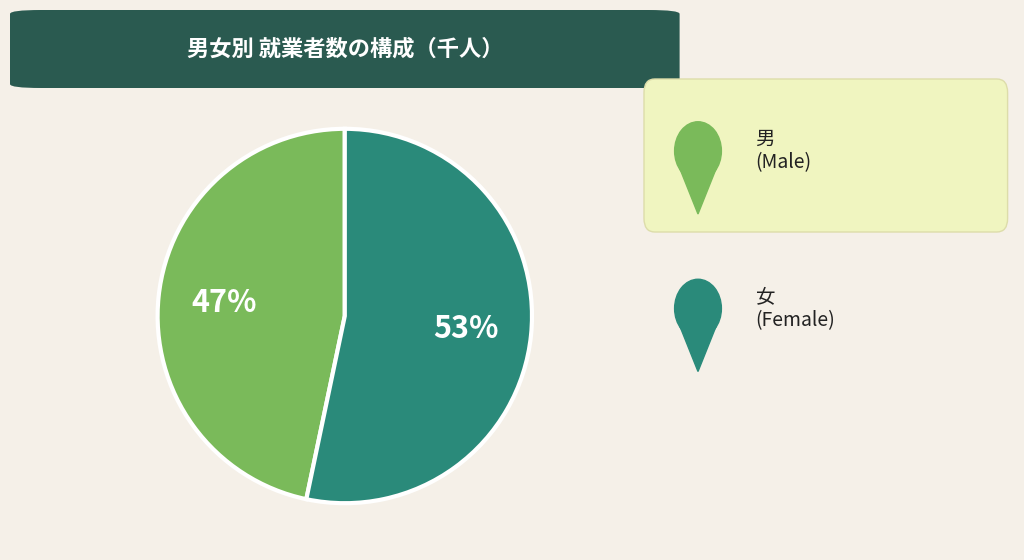

Is there a majority slice in this chart?

Yes